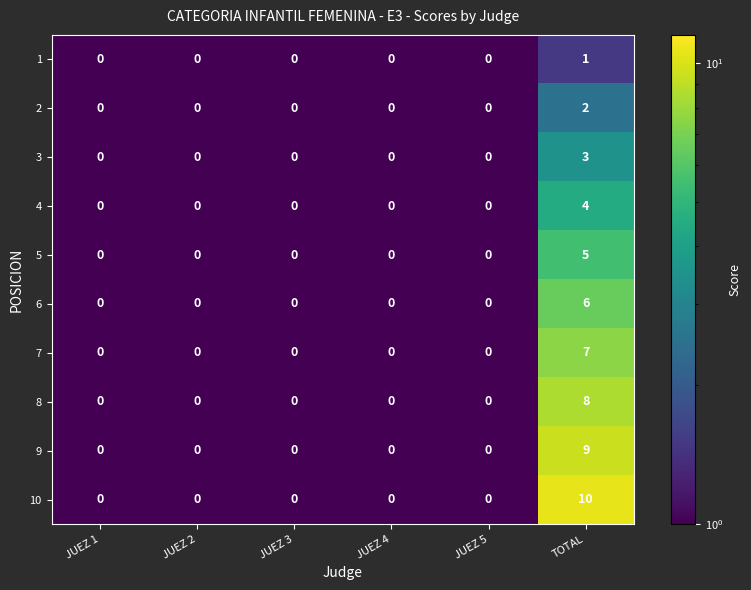

The 8 series shows 0 at JUEZ 1. True or false?

True